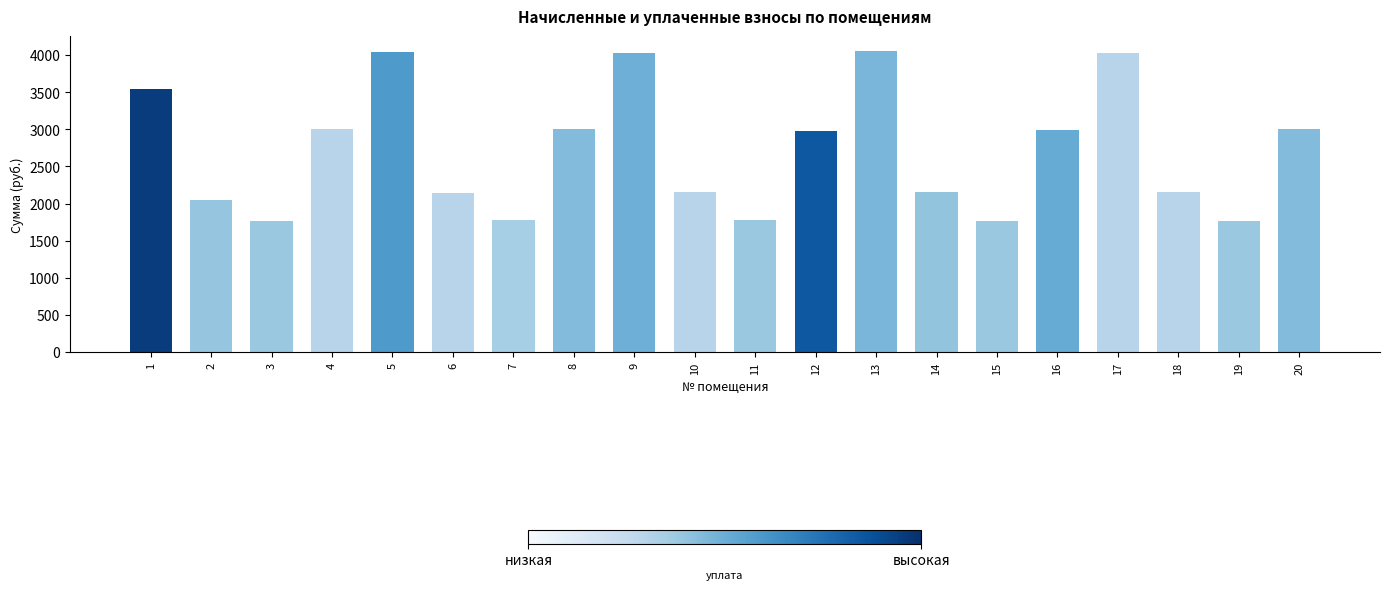

Does the chart contain stacked bars?

No